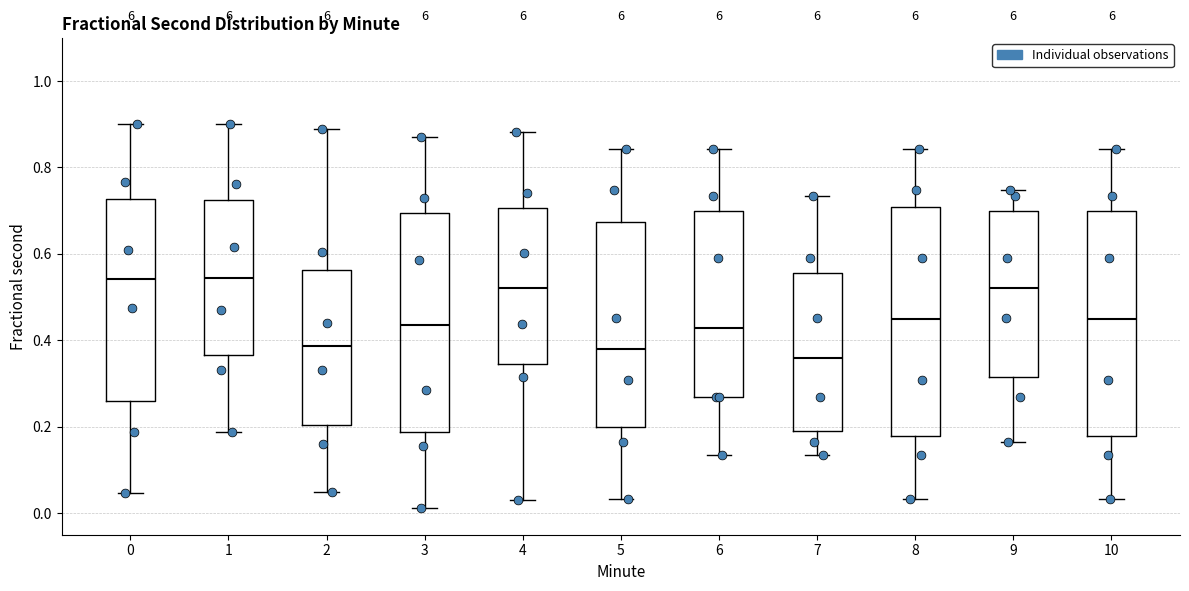

Where does the median line of the box at x = 7 sit on the y-axis? The values are not printed on the chart, so give them approximately, as read against the axis.

0.36